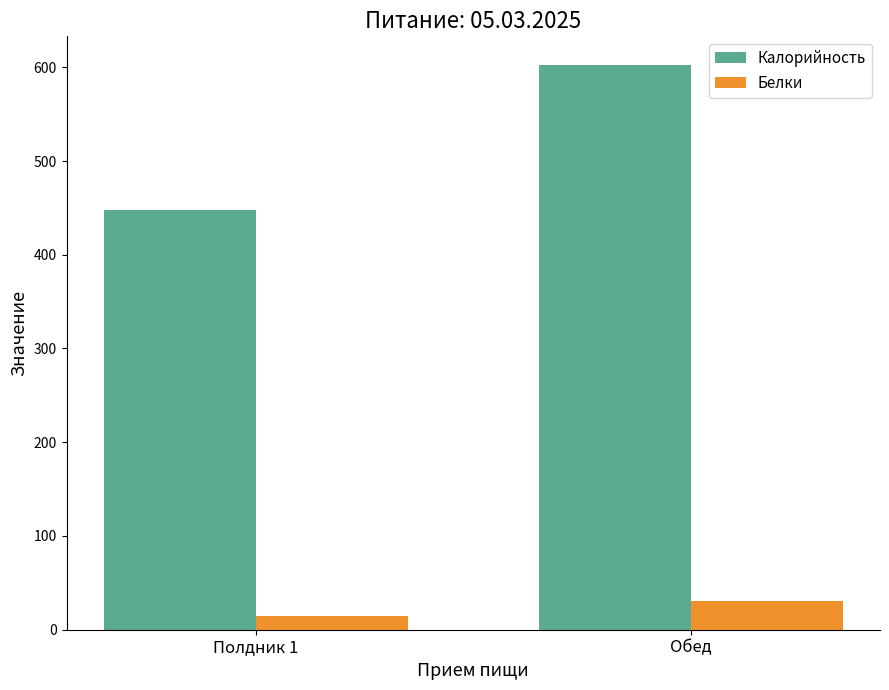

What is the value of the Калорийность bar at the 1st from the left?

448.0